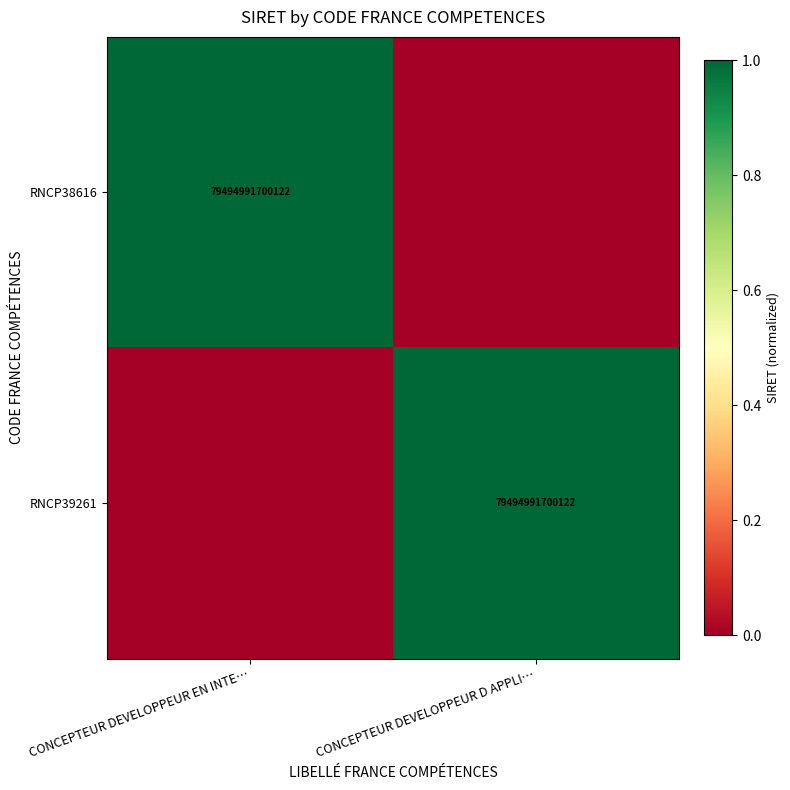

At which category is the sum across all series the highest?

CONCEPTEUR DEVELOPPEUR EN INTE…